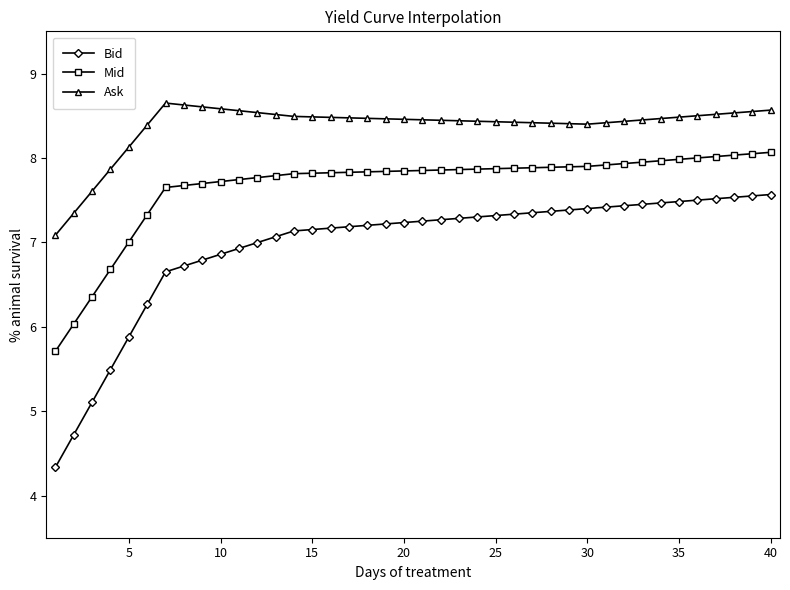

True or false: Mid and Ask intersect in this chart.

False